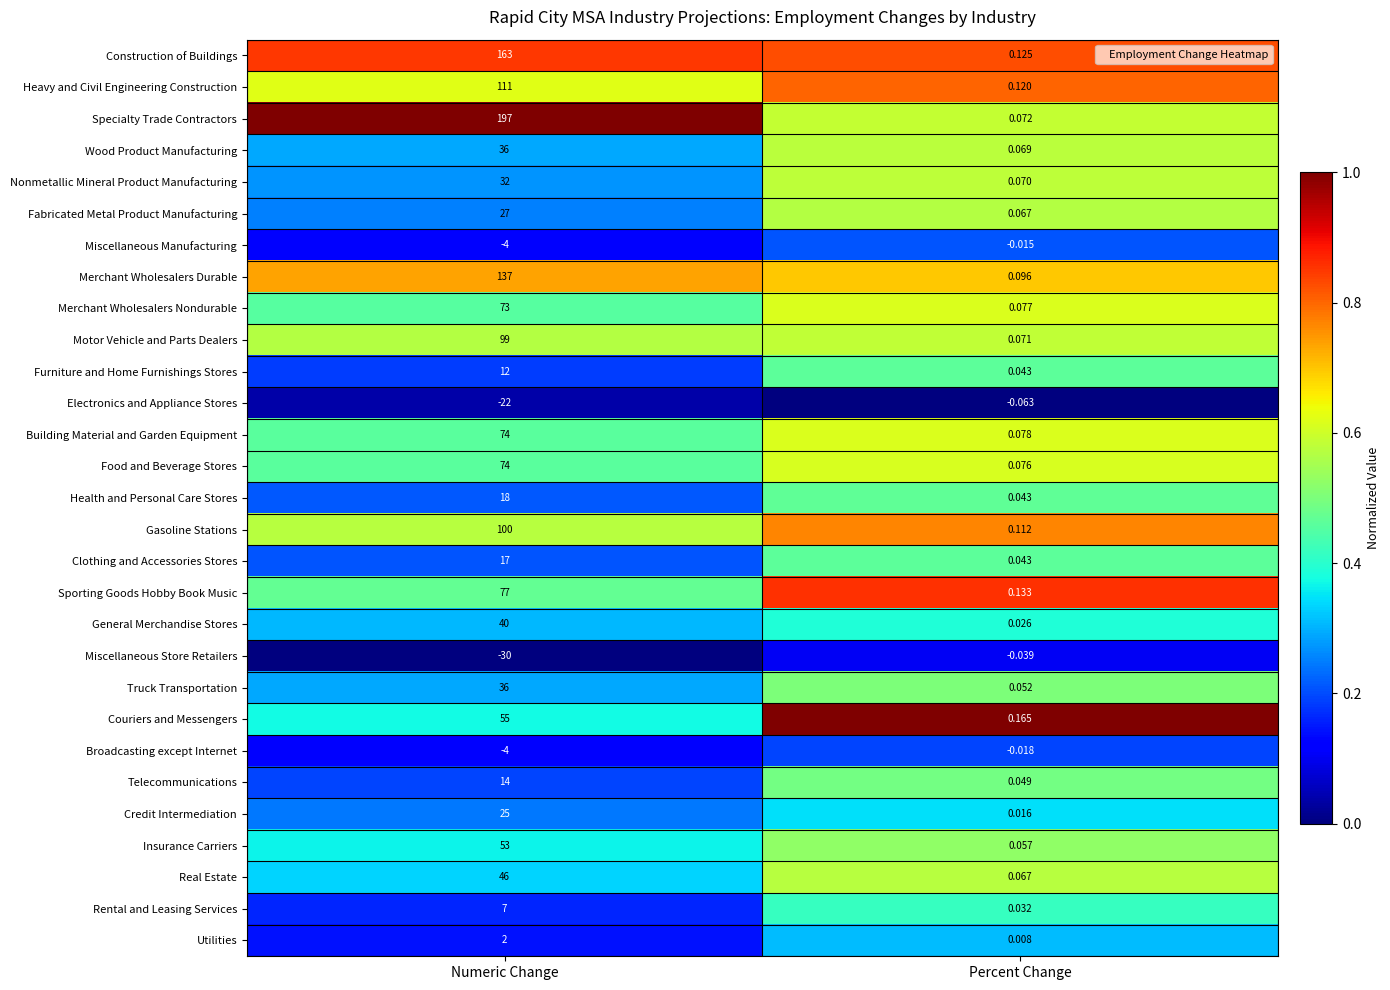

At which category does the chart reach its peak across all series?

Numeric Change